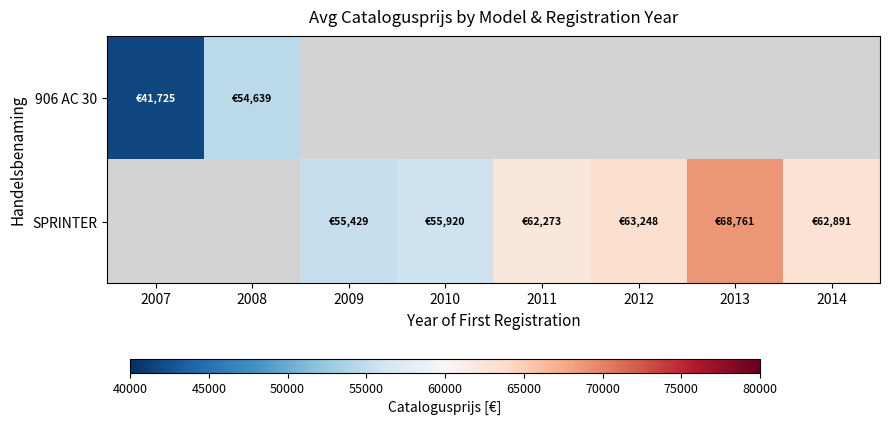

List the series in order of their overall mean, highest first.

SPRINTER, 906 AC 30